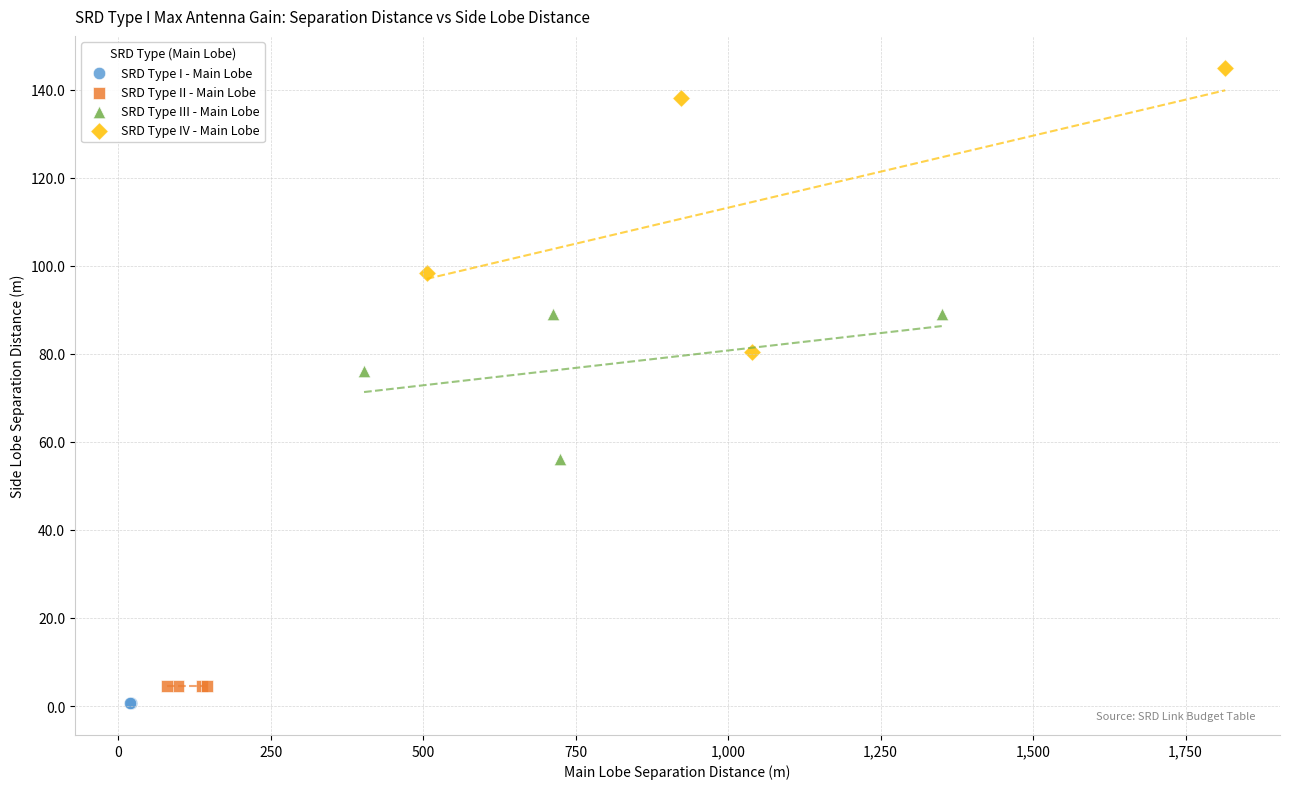

Which series reaches the minimum Y coordinate?

SRD Type I - Main Lobe